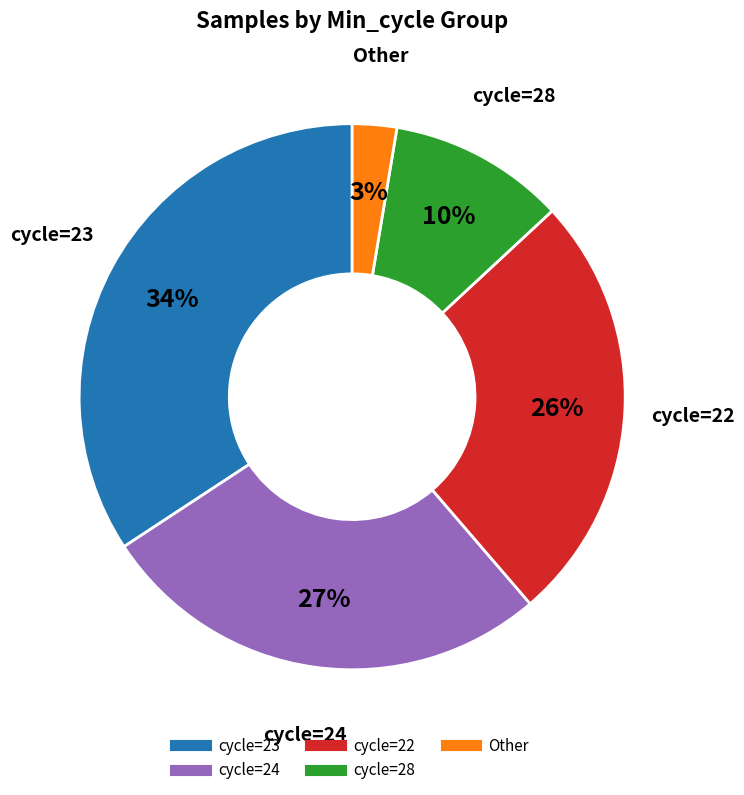

To the nearest percent, what is the average slice percentage?

20%